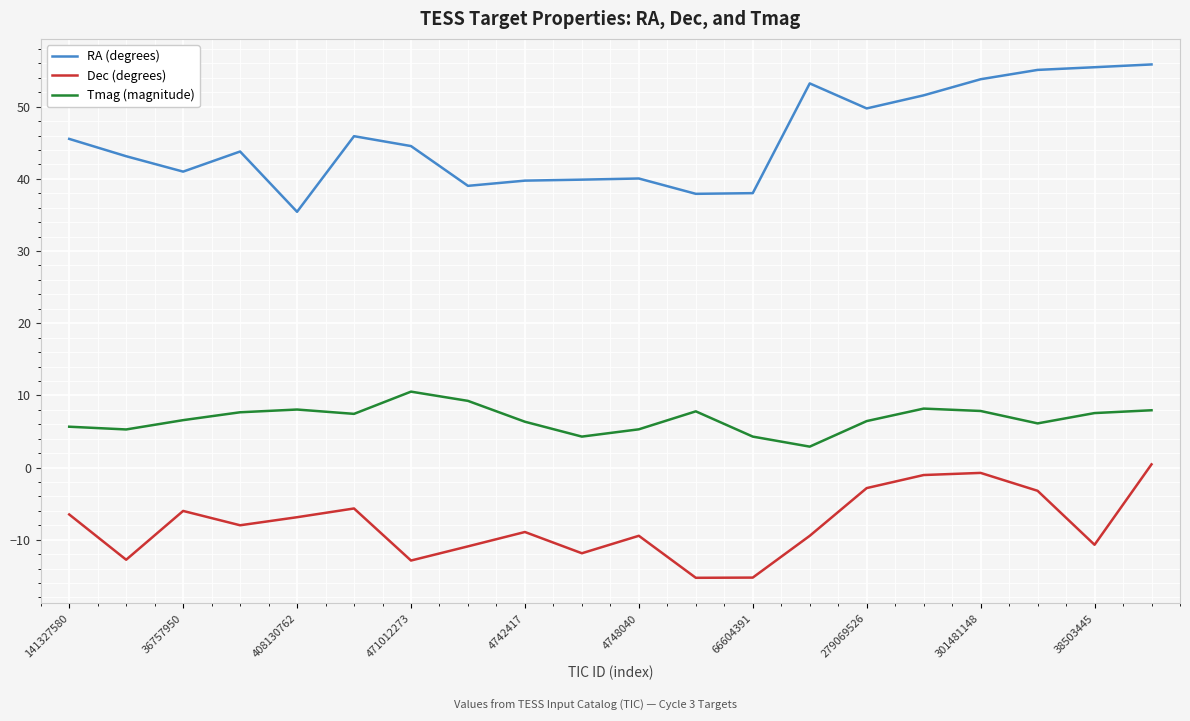

What is the maximum value shown in the chart?

55.9